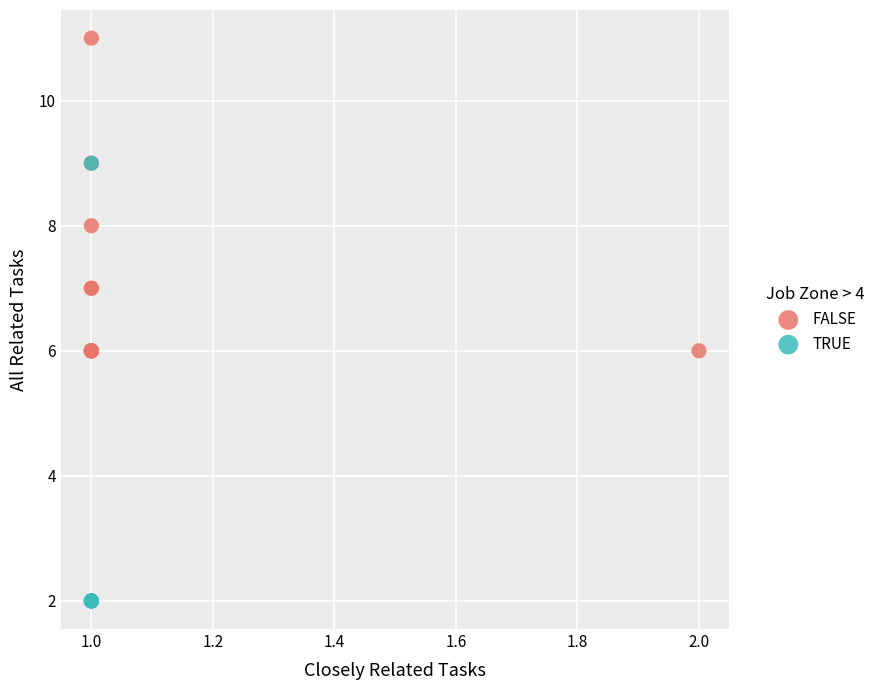

What are all the series names shown in the legend?

FALSE, TRUE